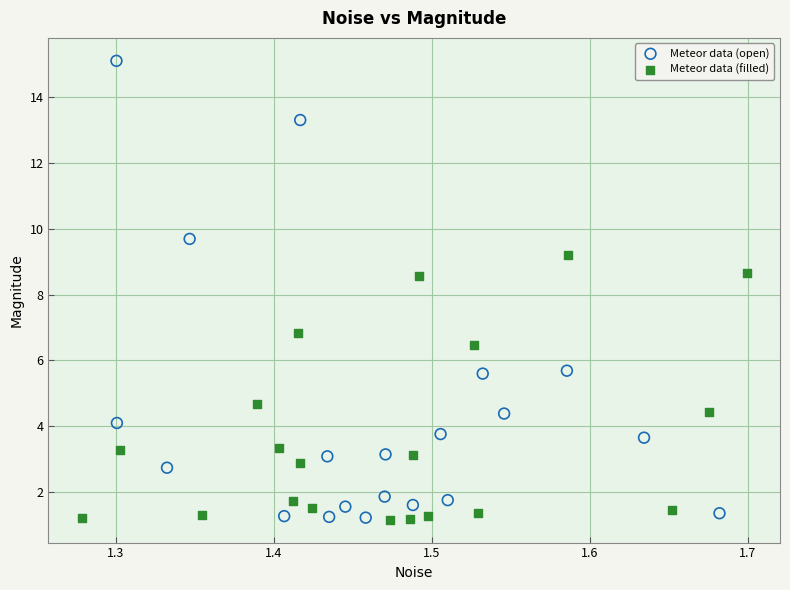

Which series reaches the maximum Y coordinate?

Meteor data (open)